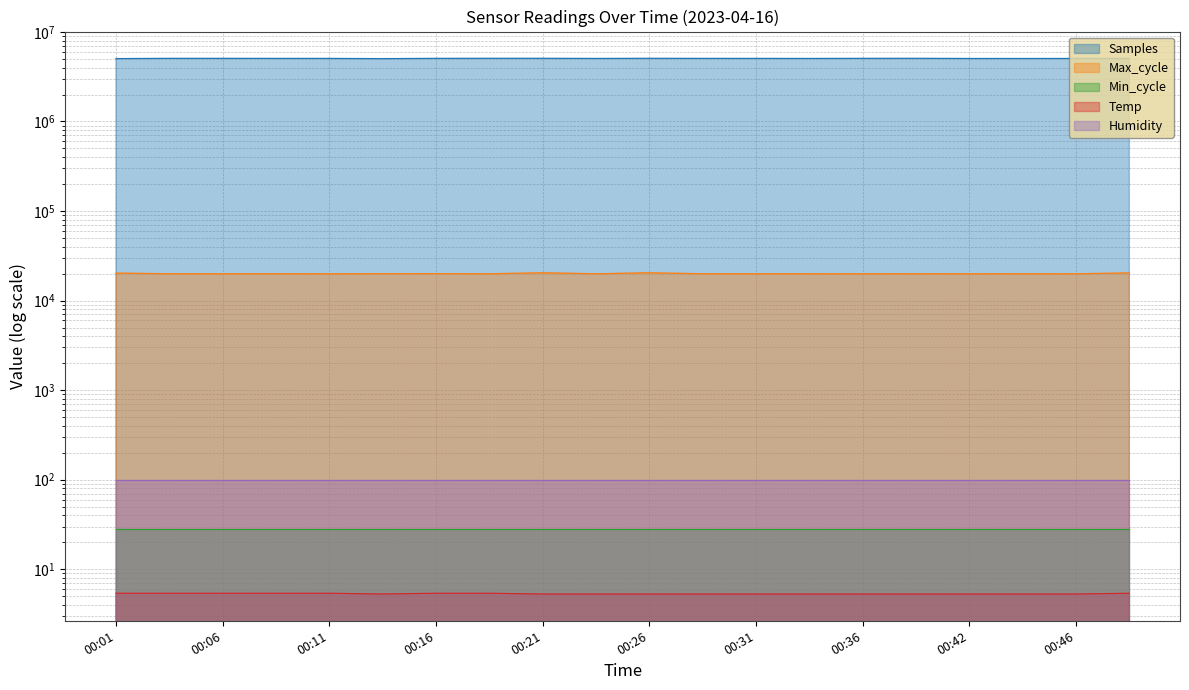

What is the value of the Temp point at the 10th from the left?

5.3